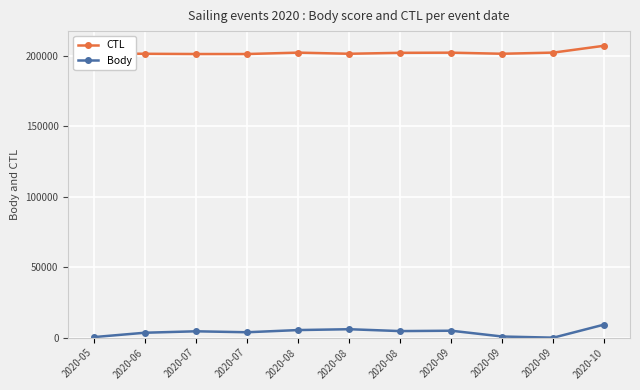

How many lines are shown in the chart?

2